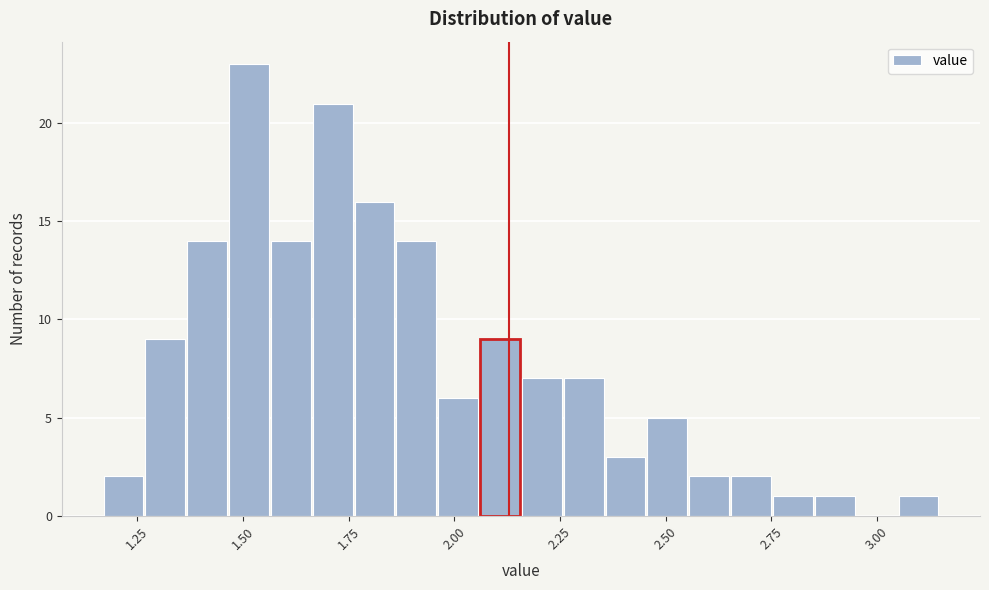

Around what value on the x-axis is the tallest bar? Give the approximate position of its centre, as read against the axis.

1.50